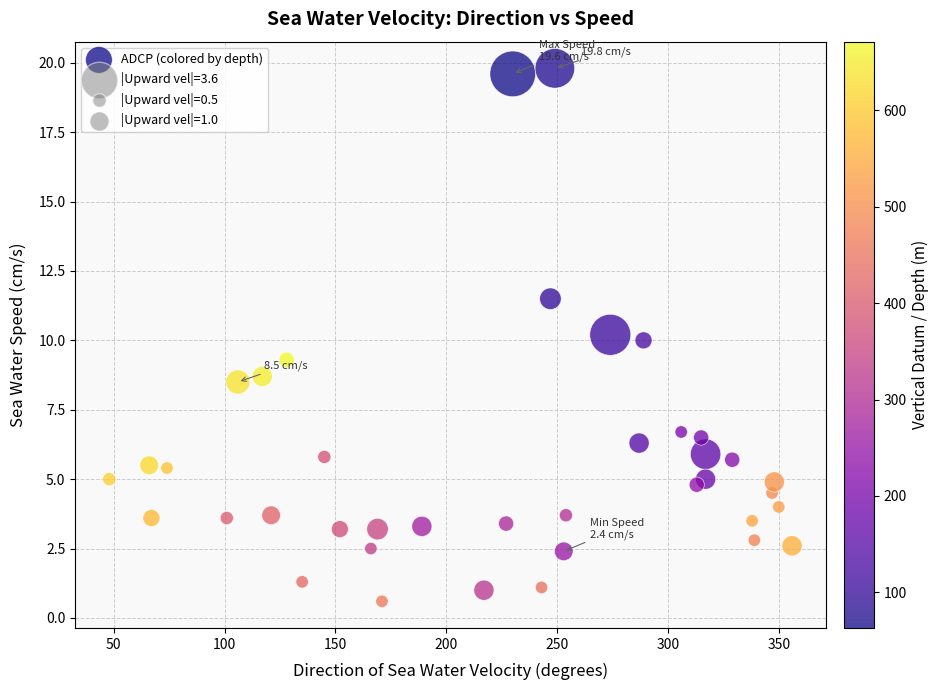

What is the range of Y values (max minus min)?

19.2